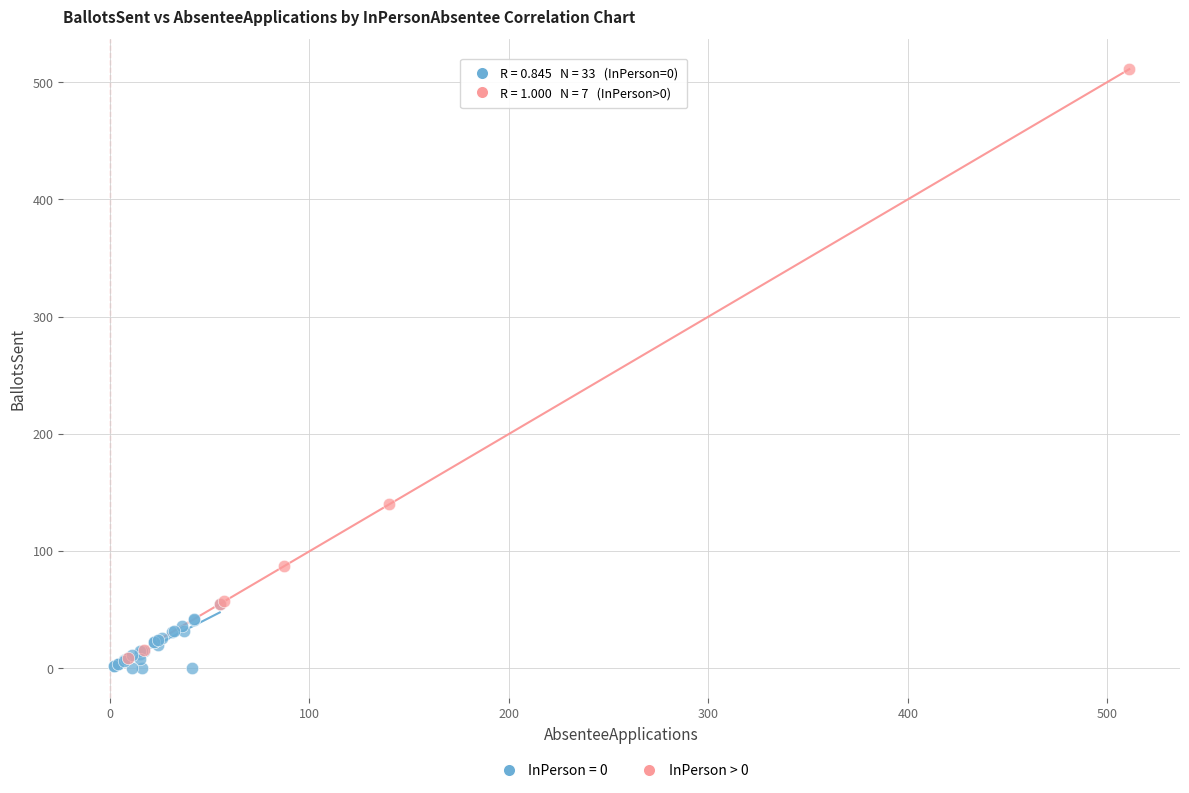

Which series contains the highest Y value?

InPerson > 0